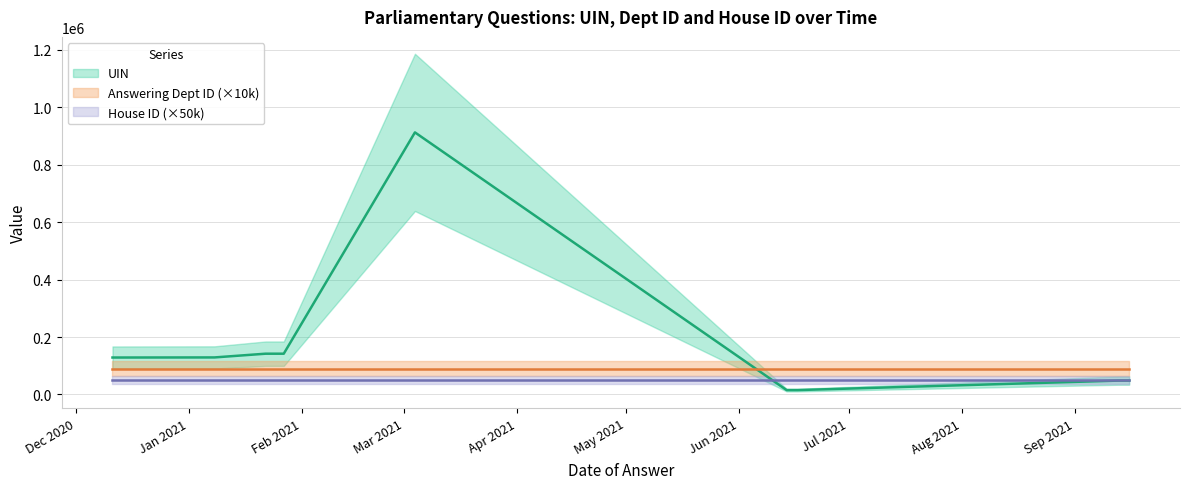

Which series has the widest spread of values?

UIN